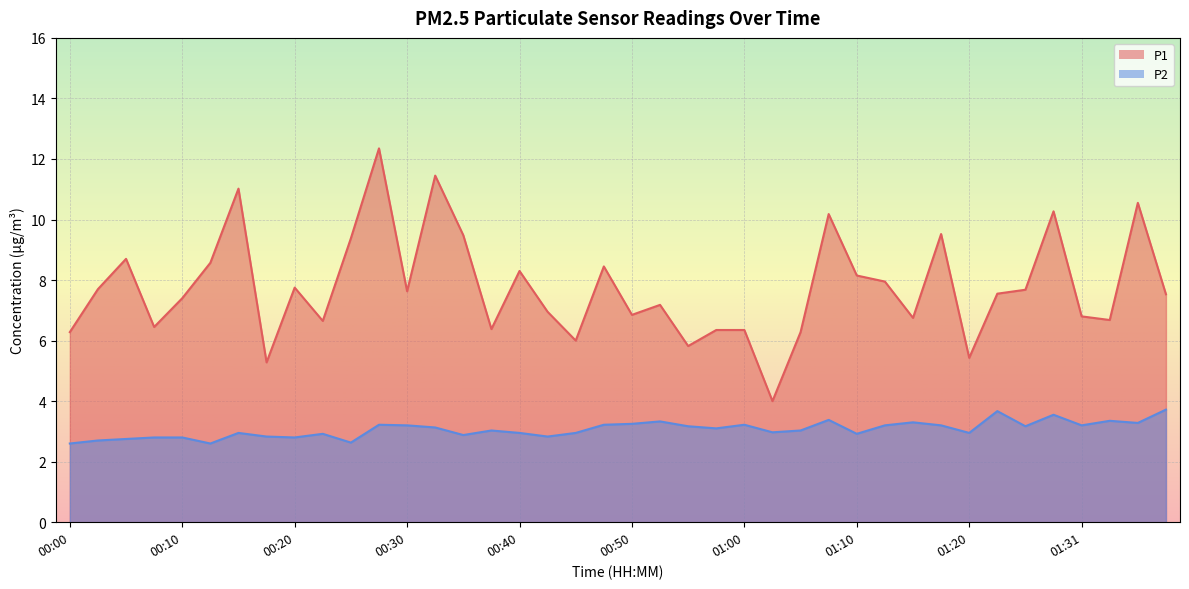

What are all the series names shown in the legend?

P1, P2